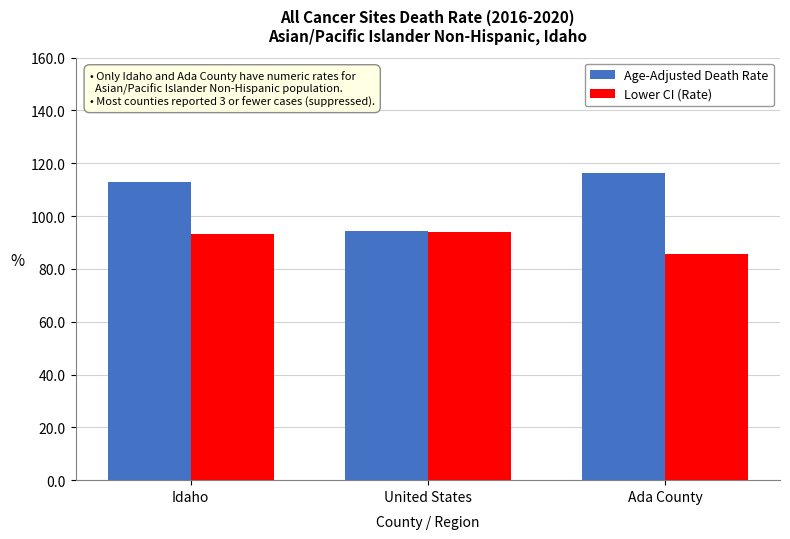

What position from the left is Idaho?

1